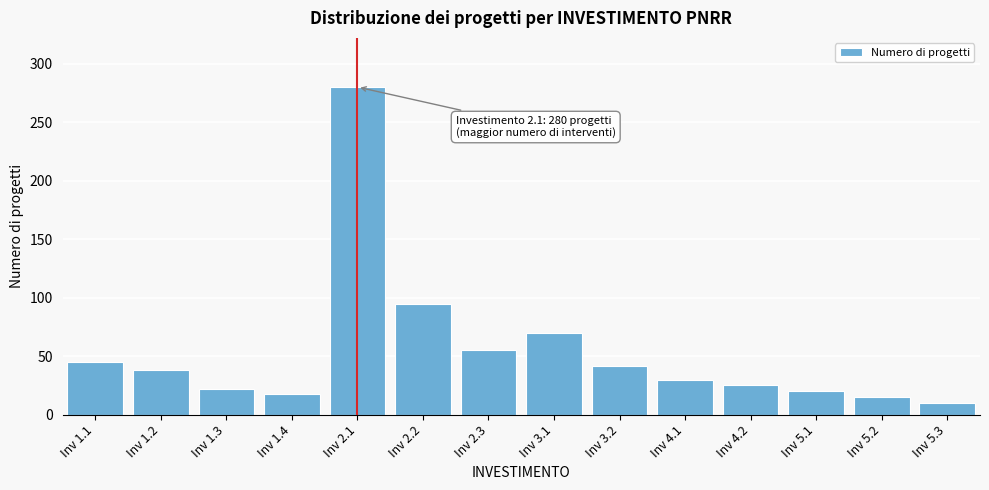

Reading right to left, extract all data points from this chart.

Inv 5.3=10	Inv 5.2=15	Inv 5.1=20	Inv 4.2=25	Inv 4.1=30	Inv 3.2=42	Inv 3.1=70	Inv 2.3=55	Inv 2.2=95	Inv 2.1=280	Inv 1.4=18	Inv 1.3=22	Inv 1.2=38	Inv 1.1=45